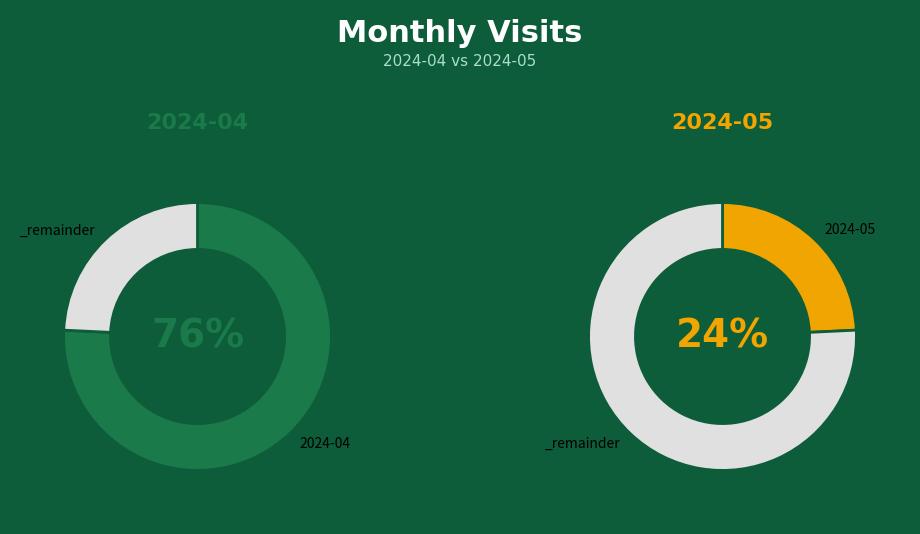

To the nearest percent, what portion does 2024-05 represent?

24%